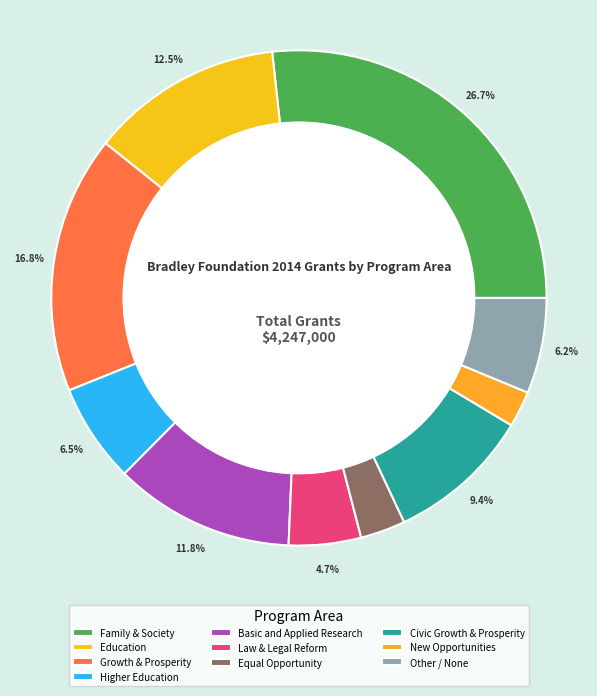

What percentage is the New Opportunities slice, to the nearest percent?

2%